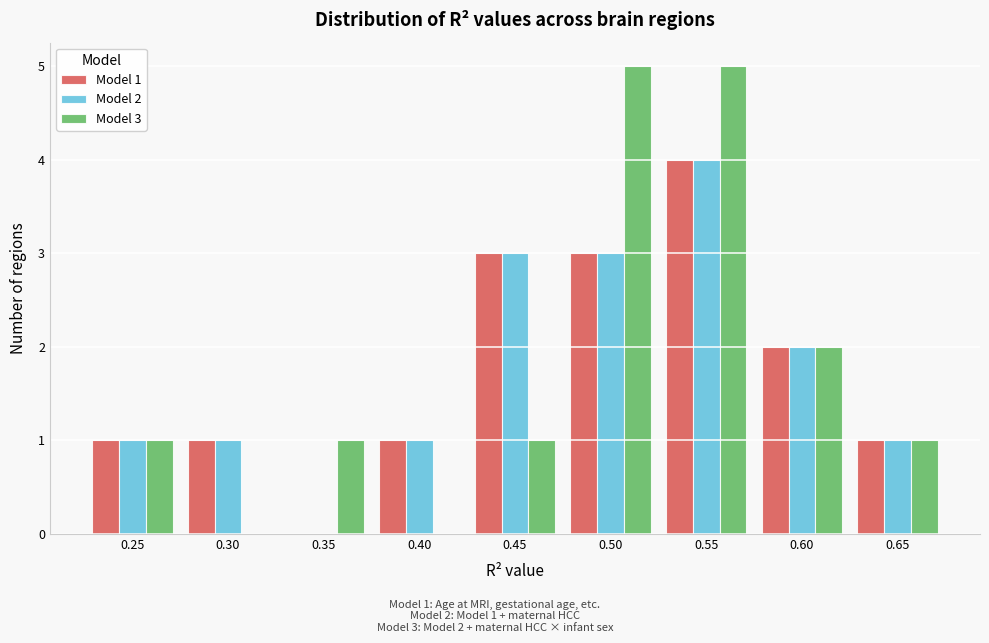

Reading left to right, transcribe all the data shown in this chart.

Model 1: 0.25=1	0.30=1	0.35=0	0.40=1	0.45=3	0.50=3	0.55=4	0.60=2	0.65=1
Model 2: 0.25=1	0.30=1	0.35=0	0.40=1	0.45=3	0.50=3	0.55=4	0.60=2	0.65=1
Model 3: 0.25=1	0.30=0	0.35=1	0.40=0	0.45=1	0.50=5	0.55=5	0.60=2	0.65=1